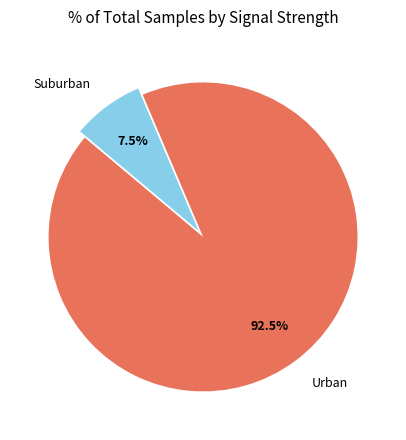

Which category has the biggest portion of the pie?

Urban